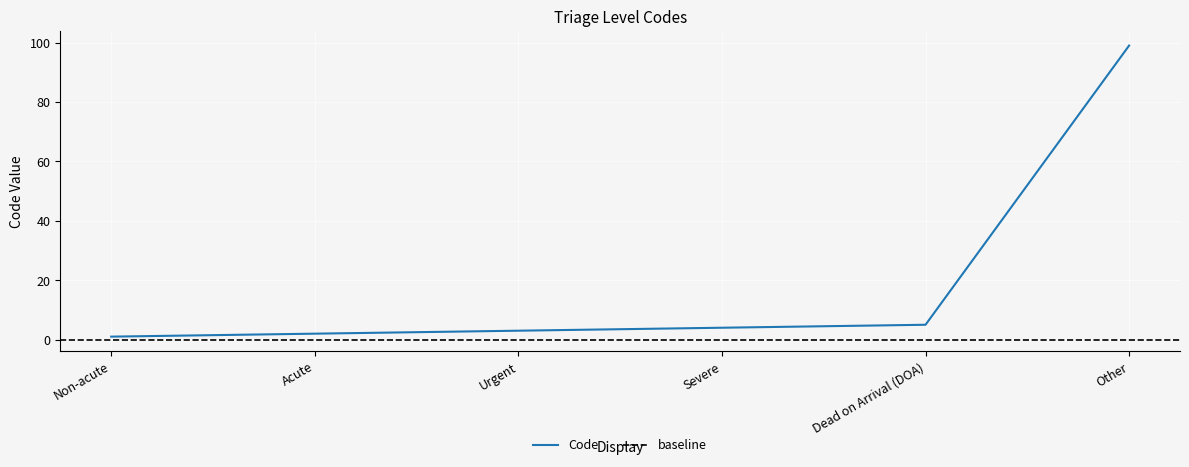

What is the difference between the values at Acute and Severe?

2